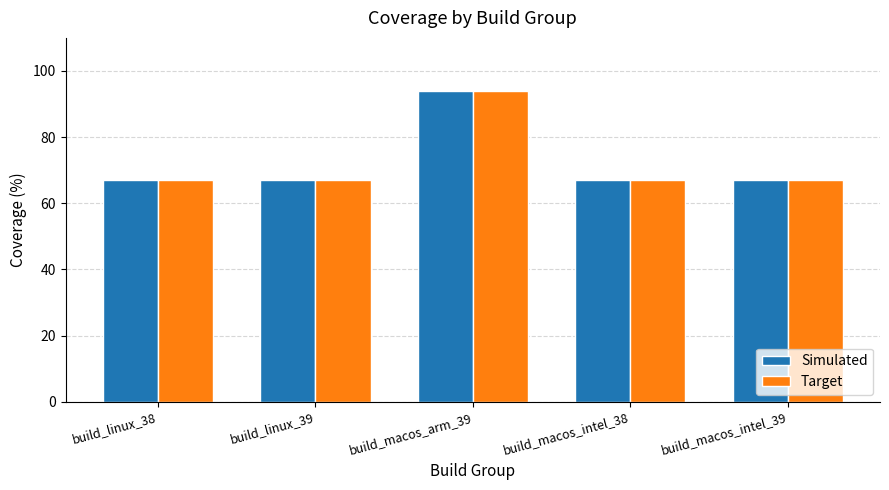

What is the approximate value of Simulated at build_macos_arm_39, to the nearest 5?

95